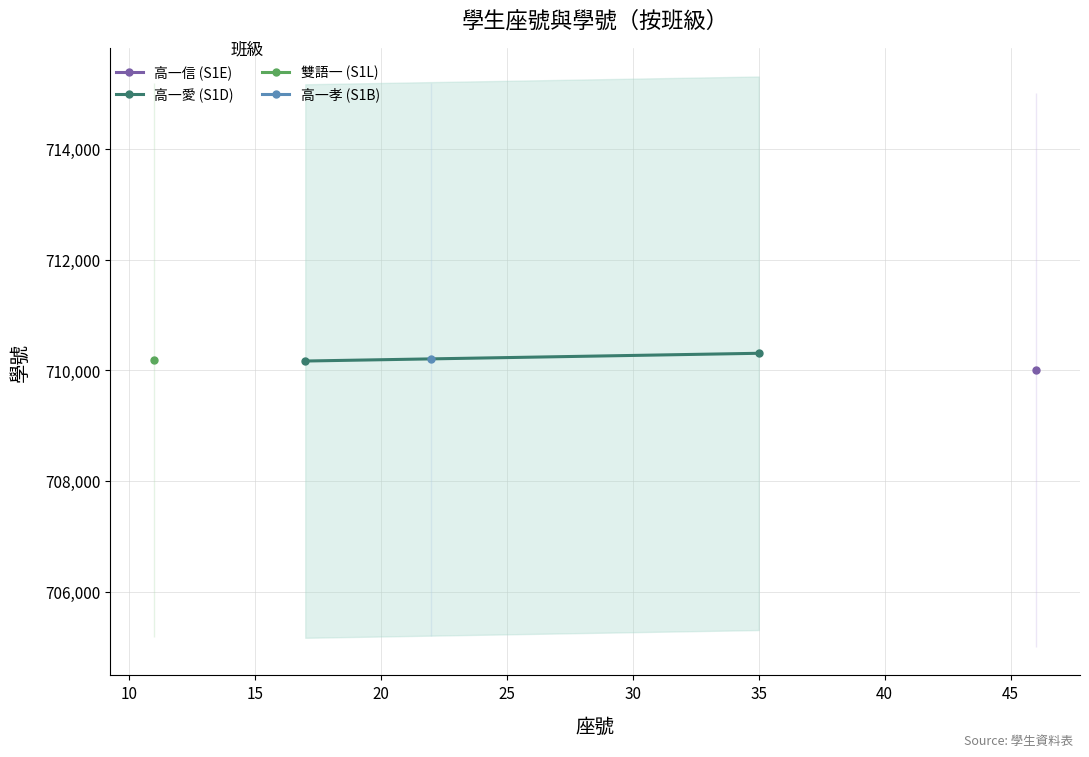

What is the value of the 2nd point from the left?

710307